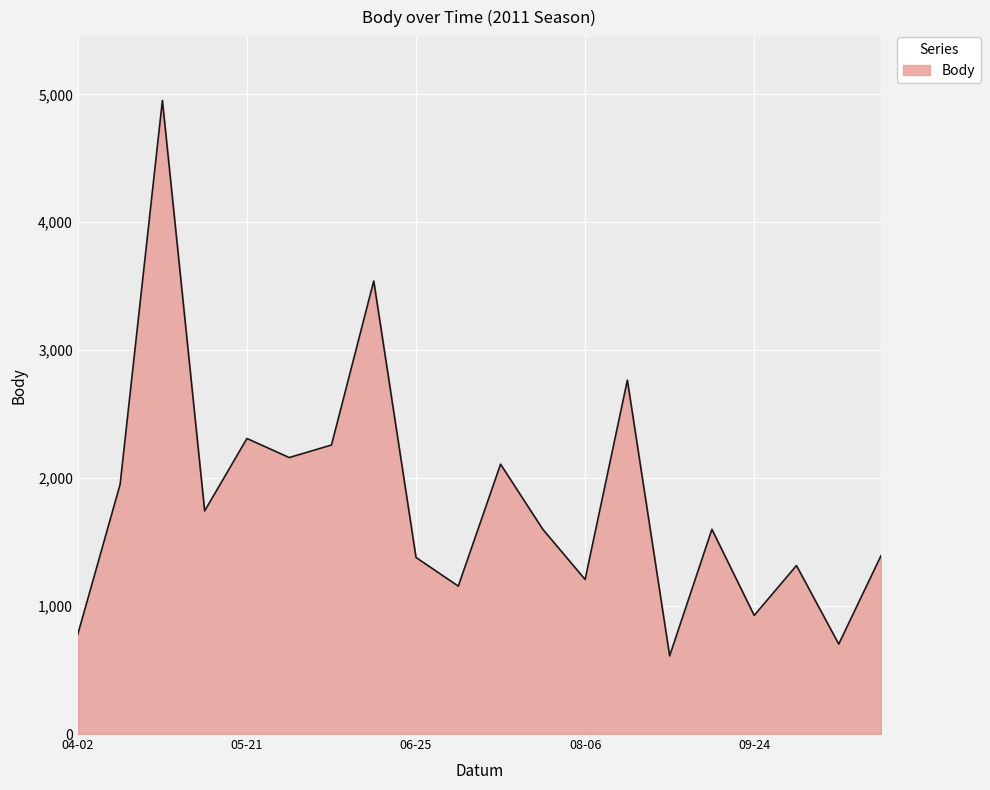

What is the difference between the maximum and minimum values?

4341